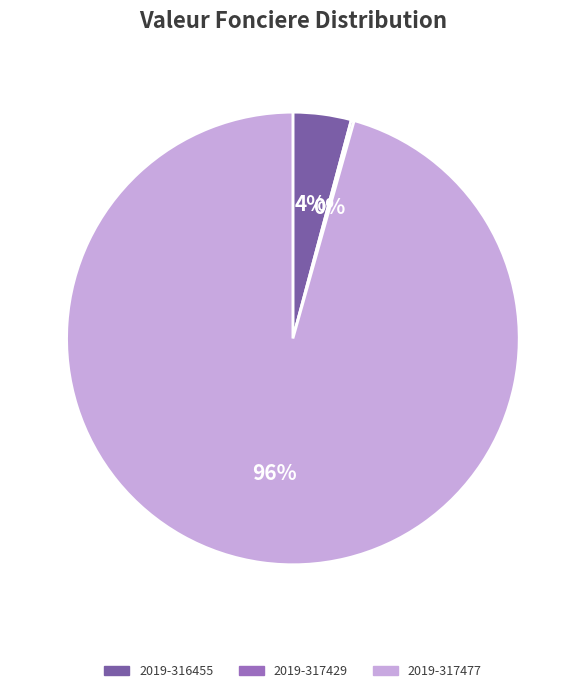

Combined, do 2019-317477 and 2019-316455 account for over 50%?

Yes